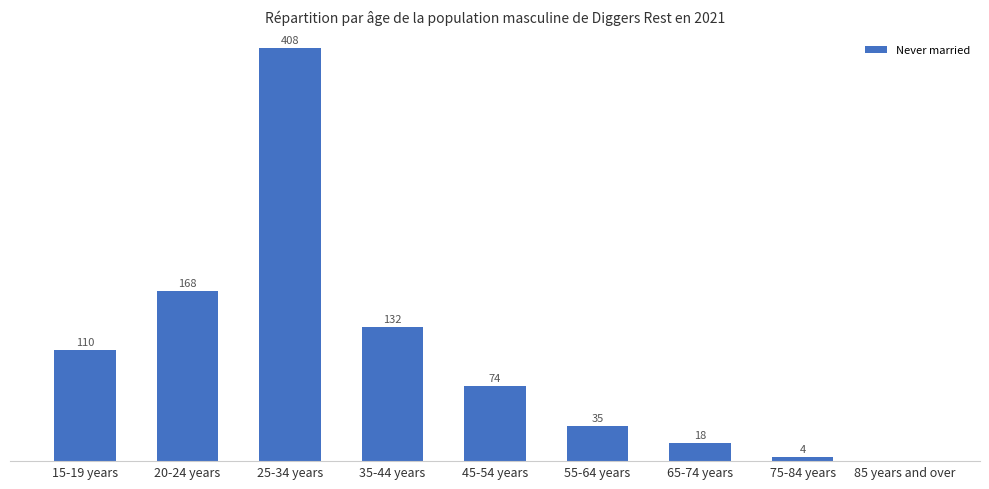

Which has a higher value, 65-74 years or 20-24 years?

20-24 years